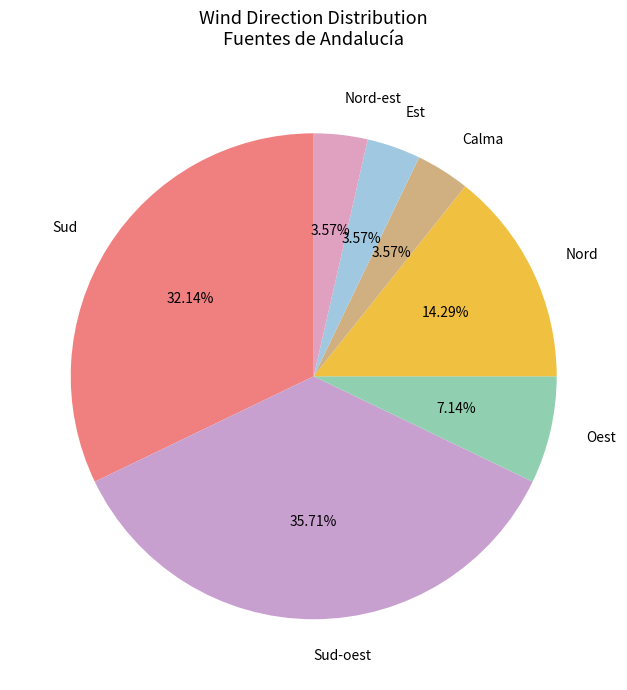

Combined, do Sud and Est account for over 50%?

No